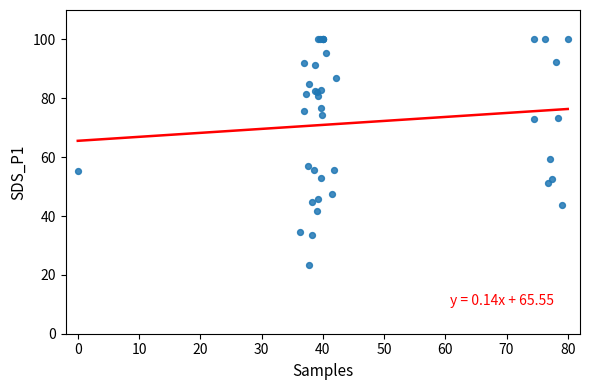

What Y value in the scatter plot is closest to 61?

59.4